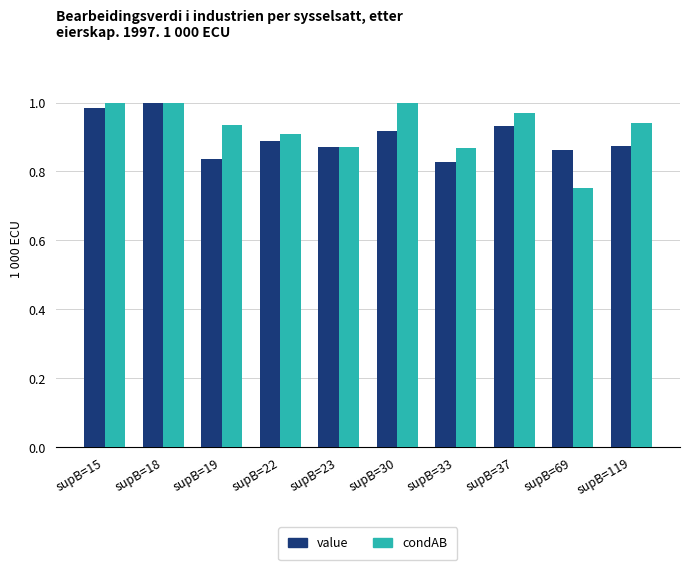

What is the sum of all condAB values?

9.2